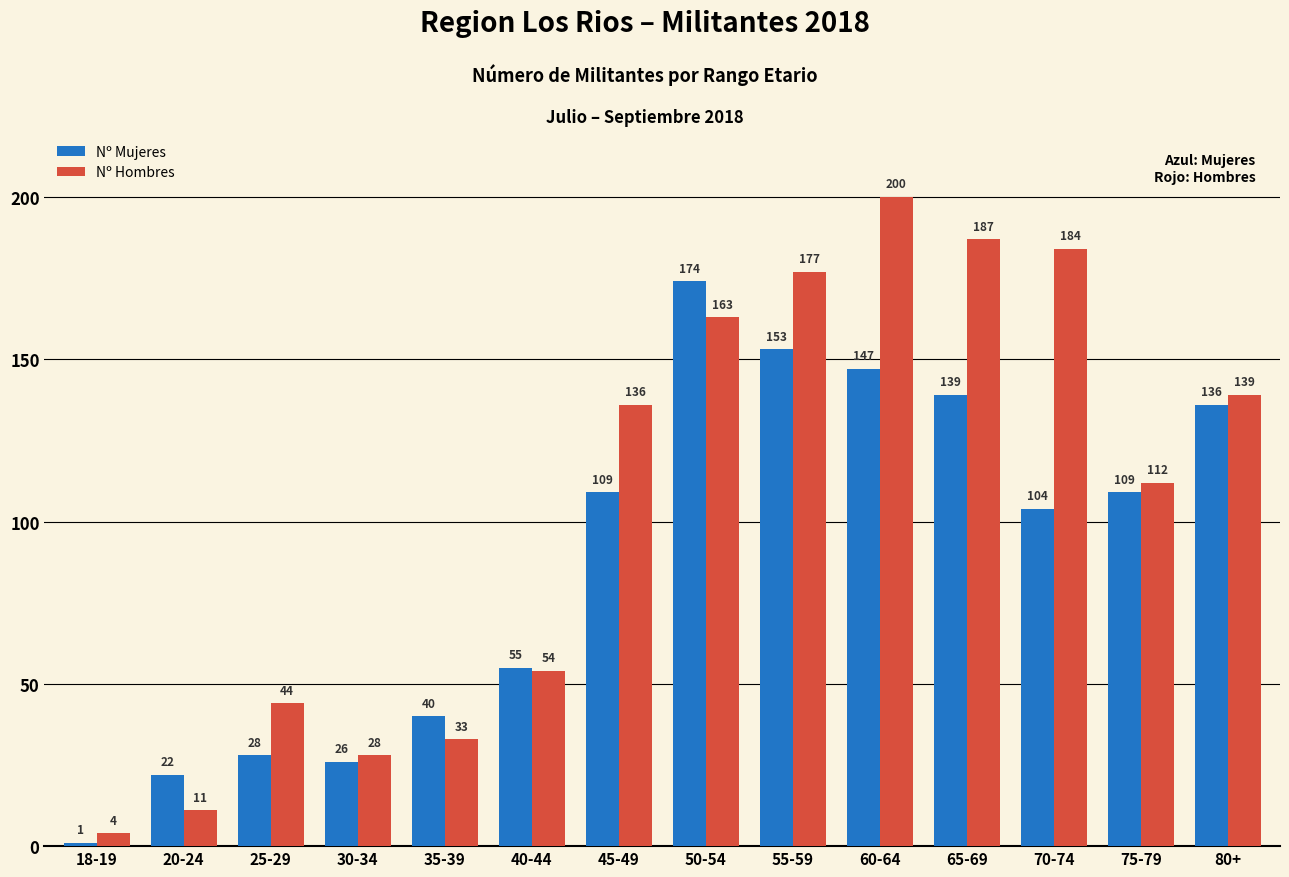

Reading left to right, list all the values displayed in this chart.

Nº Mujeres: 1	22	28	26	40	55	109	174	153	147	139	104	109	136
Nº Hombres: 4	11	44	28	33	54	136	163	177	200	187	184	112	139